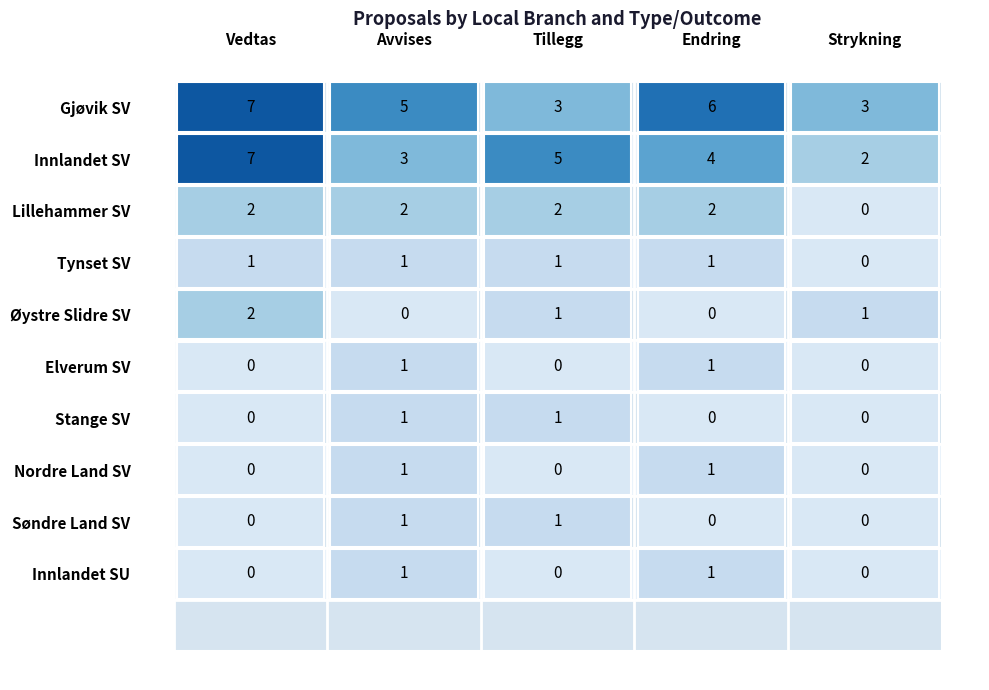

Reading left to right, extract all data points from this chart.

Gjøvik SV: 7	5	3	6	3
Innlandet SV: 7	3	5	4	2
Lillehammer SV: 2	2	2	2	0
Tynset SV: 1	1	1	1	0
Øystre Slidre SV: 2	0	1	0	1
Elverum SV: 0	1	0	1	0
Stange SV: 0	1	1	0	0
Nordre Land SV: 0	1	0	1	0
Søndre Land SV: 0	1	1	0	0
Innlandet SU: 0	1	0	1	0